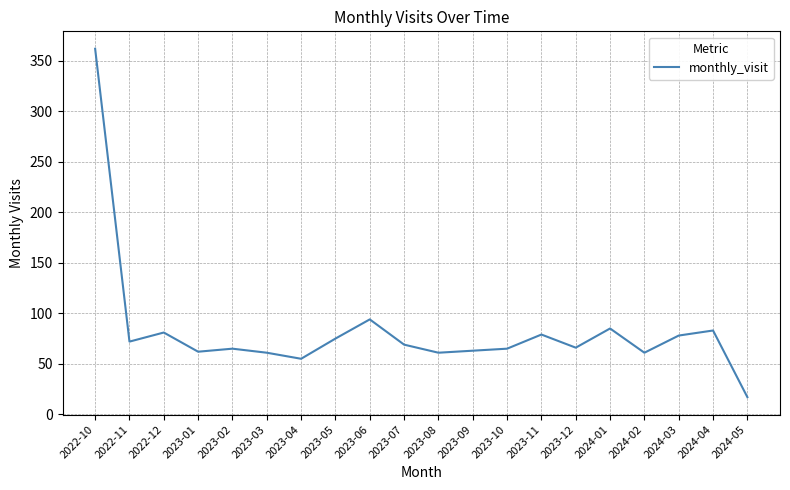

What value does the data have at 2023-05?

75